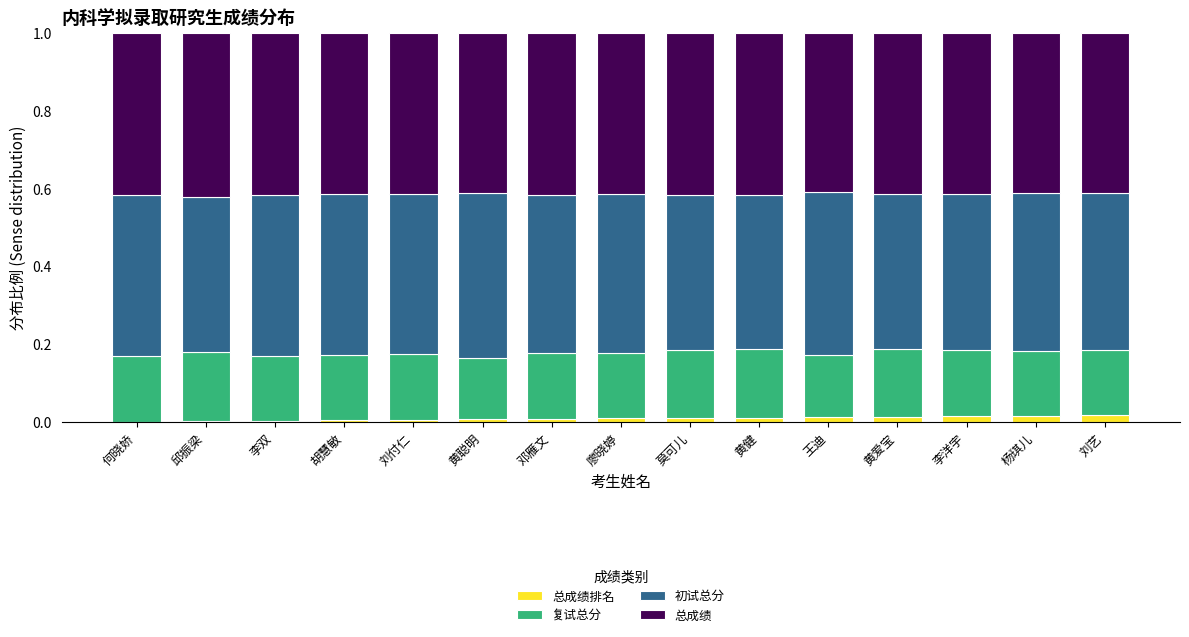

At how many categories does at least one series exceed 0?

15